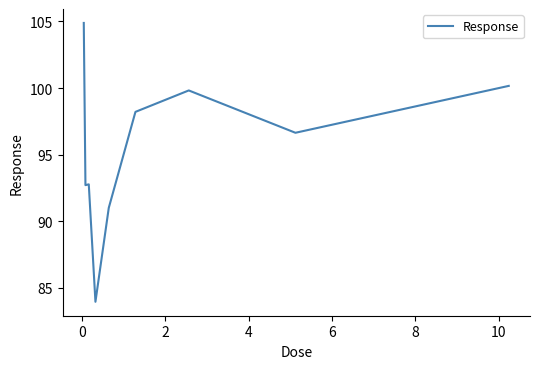

What is the maximum value shown in the chart?

104.9